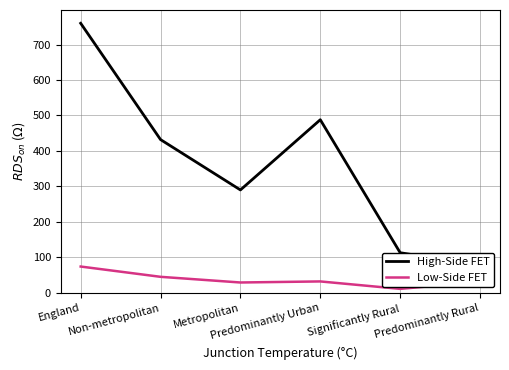

Reading left to right, transcribe all the data shown in this chart.

High-Side FET: 760	432	290	488	113	77
Low-Side FET: 74	45	29	32	11	31